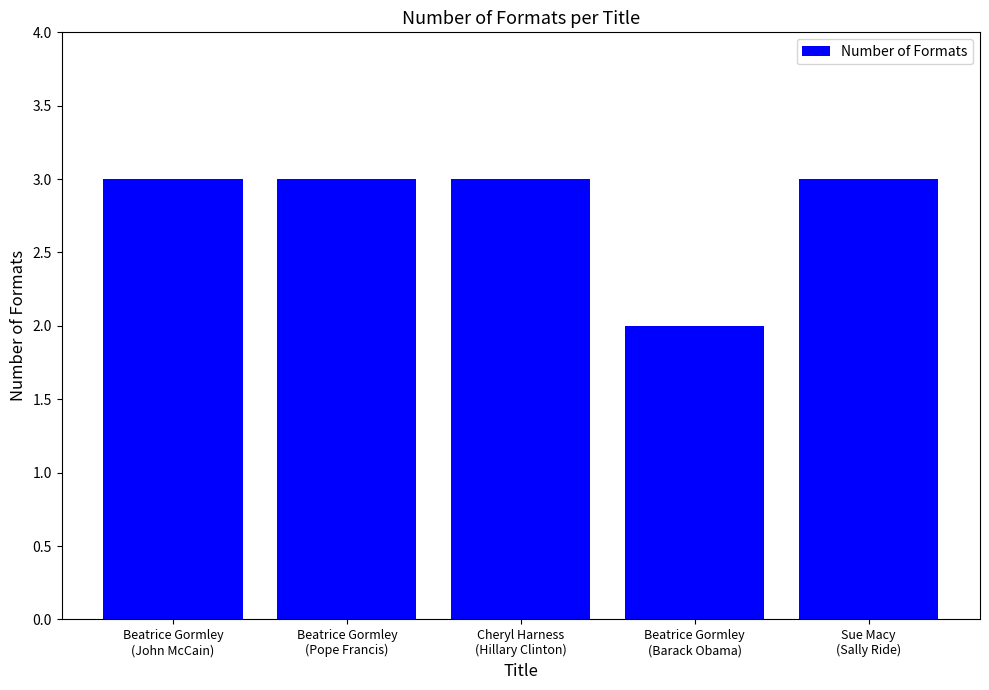

Reading left to right, list all the values displayed in this chart.

Beatrice Gormley
(John McCain)=3	Beatrice Gormley
(Pope Francis)=3	Cheryl Harness
(Hillary Clinton)=3	Beatrice Gormley
(Barack Obama)=2	Sue Macy
(Sally Ride)=3